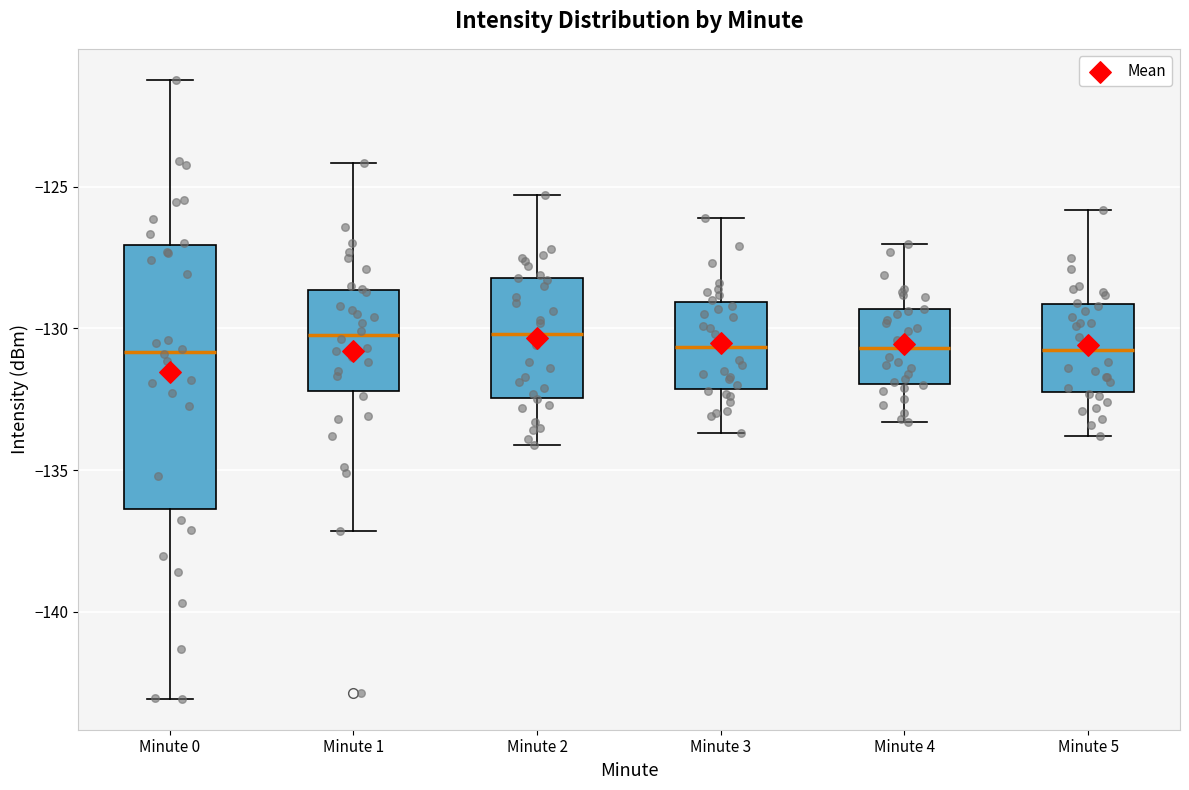

Reading left to right, read every box against the y-axis: the position of its median line, the range the box covers, and the ends of its whiskers. The values are not printed on the chart, so give them approximately, as read against the axis.

Minute 0: median -131.0, box -136.5 to -127.0, whiskers -143.0 to -121.0
Minute 1: median -130.0, box -132.0 to -128.5, whiskers -137.0 to -124.0
Minute 2: median -130.0, box -132.5 to -128.0, whiskers -134.0 to -125.5
Minute 3: median -130.5, box -132.0 to -129.0, whiskers -133.5 to -126.0
Minute 4: median -130.5, box -132.0 to -129.5, whiskers -133.5 to -127.0
Minute 5: median -130.5, box -132.0 to -129.0, whiskers -134.0 to -126.0